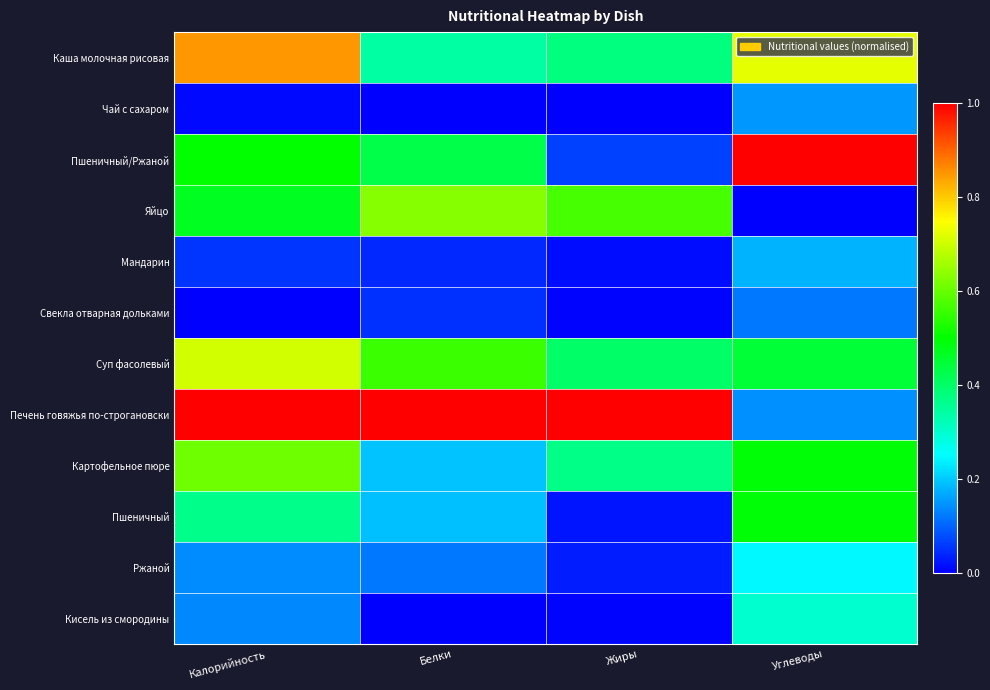

Reading left to right, what are all the values shown in this chart?

Каша молочная рисовая: Калорийность=0.8	Белки=0.3	Жиры=0.4	Углеводы=0.7
Чай с сахаром: Калорийность=0.0	Белки=0.0	Жиры=0.0	Углеводы=0.2
Пшеничный/Ржаной: Калорийность=0.5	Белки=0.4	Жиры=0.1	Углеводы=1.0
Яйцо: Калорийность=0.5	Белки=0.6	Жиры=0.6	Углеводы=0.0
Мандарин: Калорийность=0.1	Белки=0.0	Жиры=0.0	Углеводы=0.2
Свекла отварная дольками: Калорийность=0.0	Белки=0.0	Жиры=0.0	Углеводы=0.1
Суп фасолевый: Калорийность=0.7	Белки=0.6	Жиры=0.4	Углеводы=0.4
Печень говяжья по-строгановски: Калорийность=1.0	Белки=1.0	Жиры=1.0	Углеводы=0.1
Картофельное пюре: Калорийность=0.6	Белки=0.2	Жиры=0.4	Углеводы=0.5
Пшеничный: Калорийность=0.4	Белки=0.2	Жиры=0.0	Углеводы=0.5
Ржаной: Калорийность=0.1	Белки=0.1	Жиры=0.0	Углеводы=0.2
Кисель из смородины: Калорийность=0.1	Белки=0.0	Жиры=0.0	Углеводы=0.3